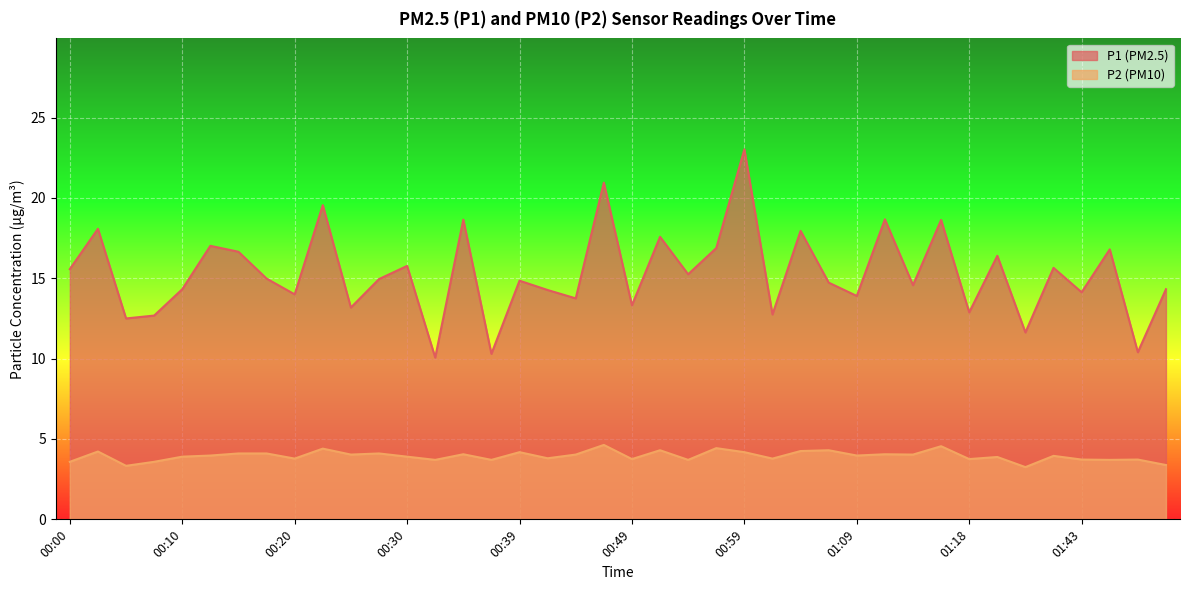

What are all the series names shown in the legend?

P1 (PM2.5), P2 (PM10)